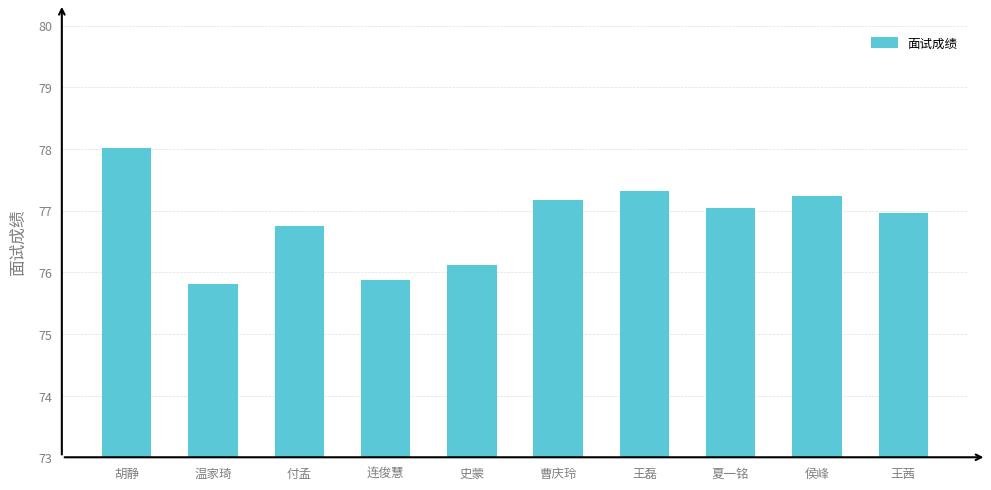

List the labels in order of value, smallest first.

温家琦, 连俊慧, 史蒙, 付孟, 王茜, 夏一铭, 曹庆玲, 侯峰, 王磊, 胡静